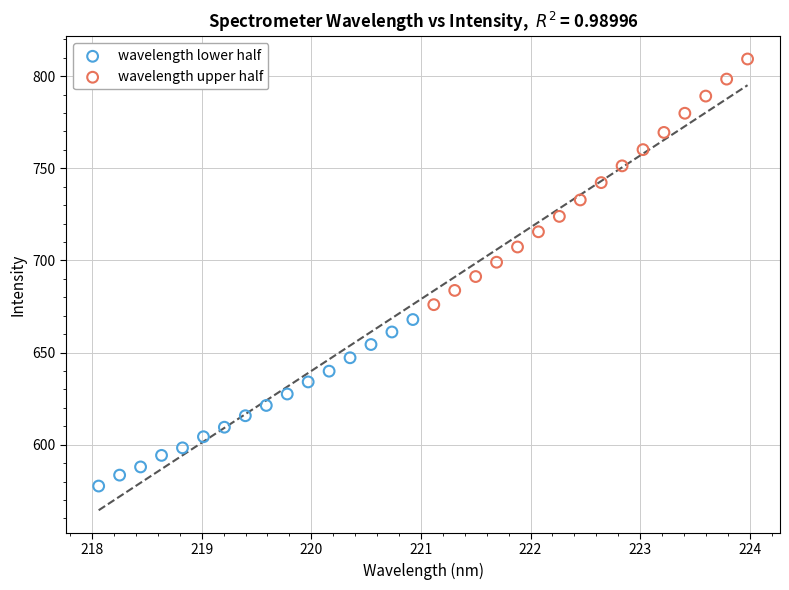

Which series contains the lowest Y value?

wavelength lower half